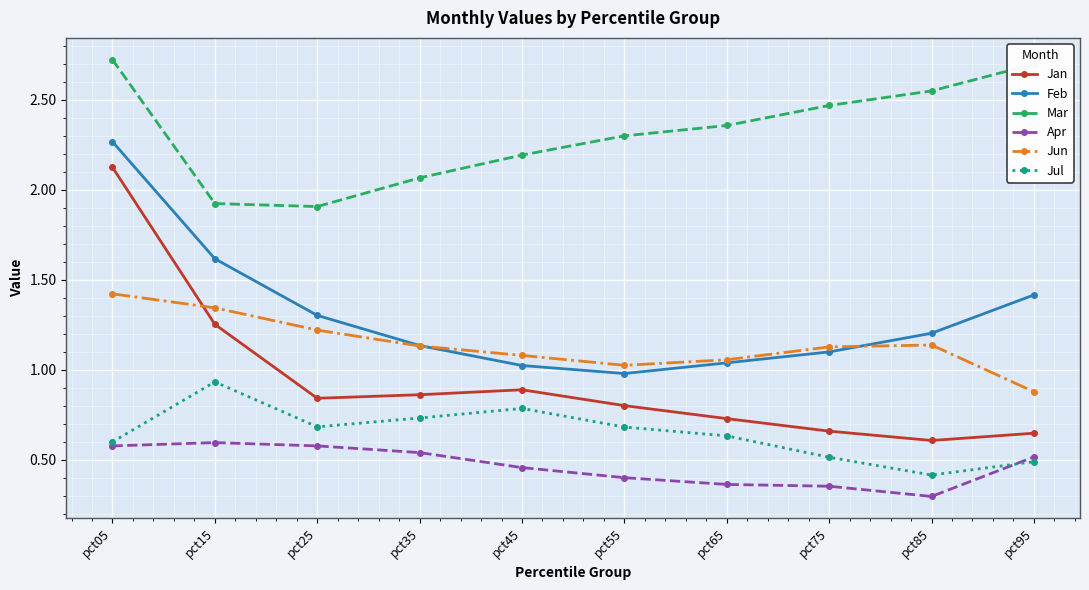

Is the value of Apr at pct85 greater than the value of Feb at pct75?

No